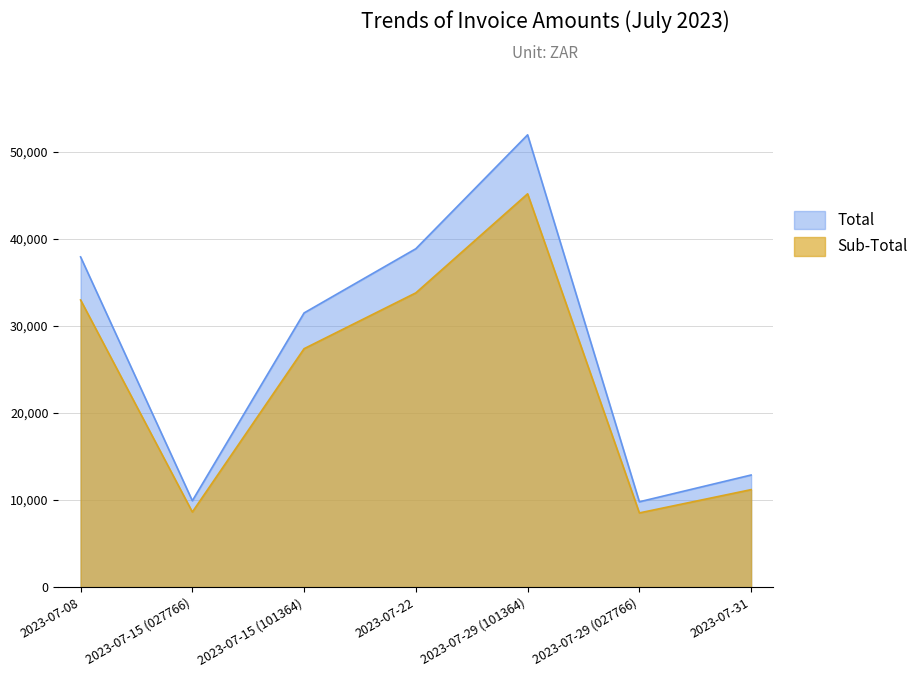

Reading left to right, transcribe all the data shown in this chart.

Total: 37937.6	9919.7	31499.5	38876.3	51962.4	9799.4	12876.8
Sub-Total: 32989.2	8625.8	27390.8	33805.5	45184.7	8521.2	11197.2